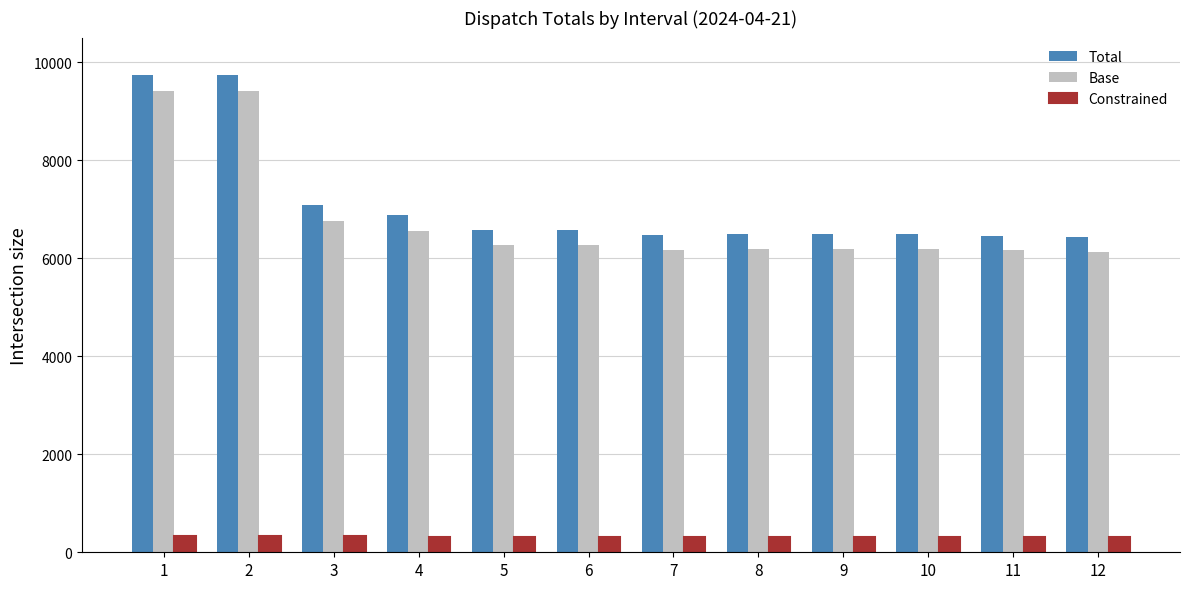

What is the minimum value for Total?

6436.3